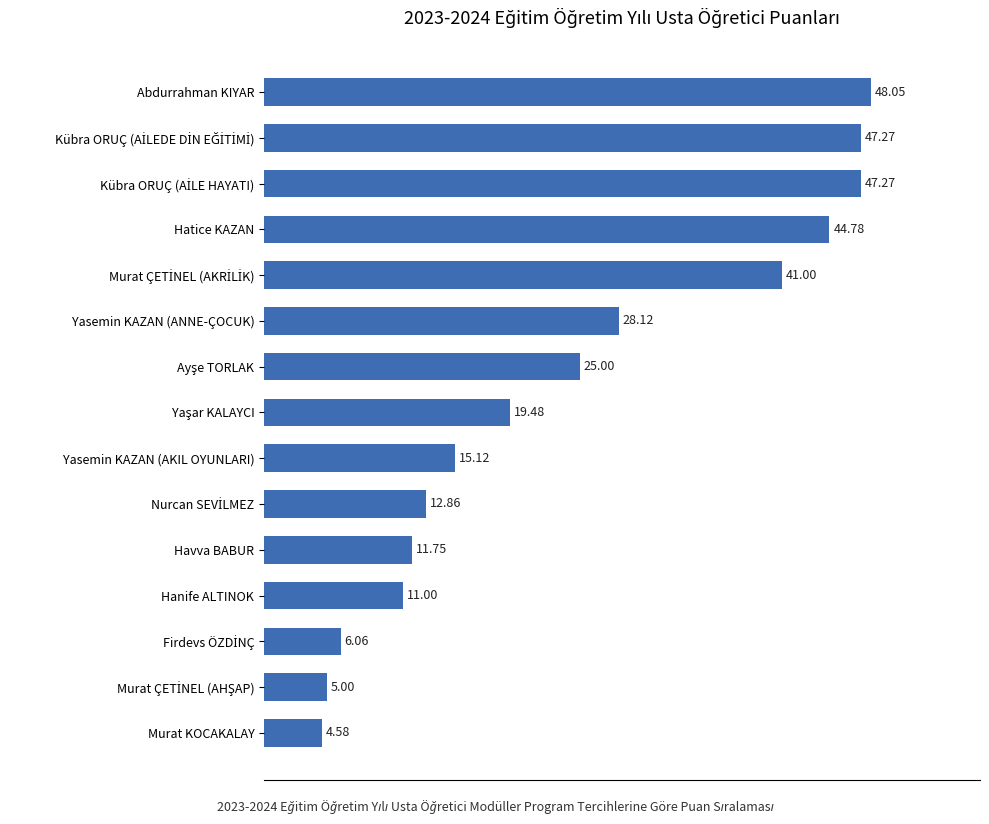

What is the change in value from Murat KOCAKALAY to Yasemin KAZAN (AKIL OYUNLARI)?

+10.5